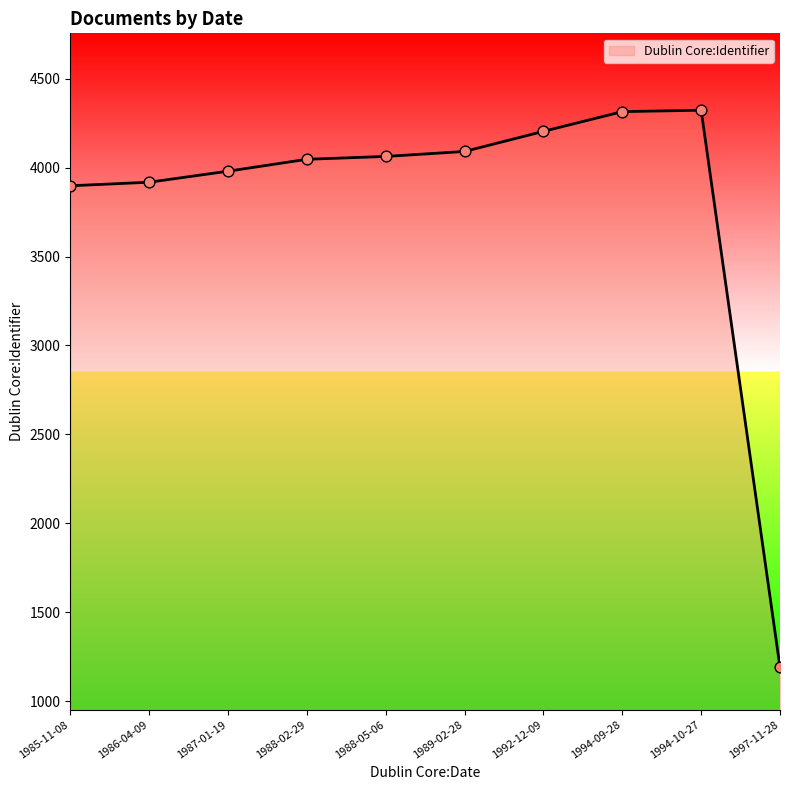

Approximately how many times larger is the value at 1989-02-28 compared to 1997-11-28?

3.4